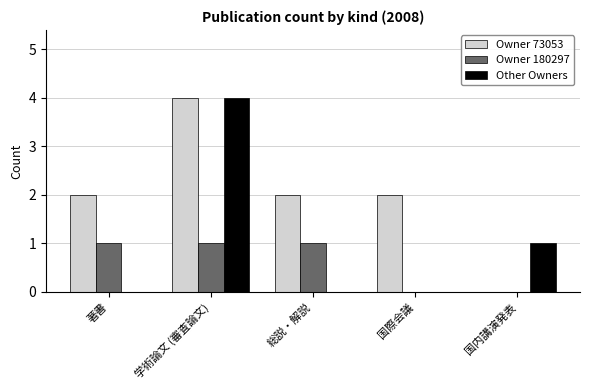

How many distinct data groups are displayed?

3